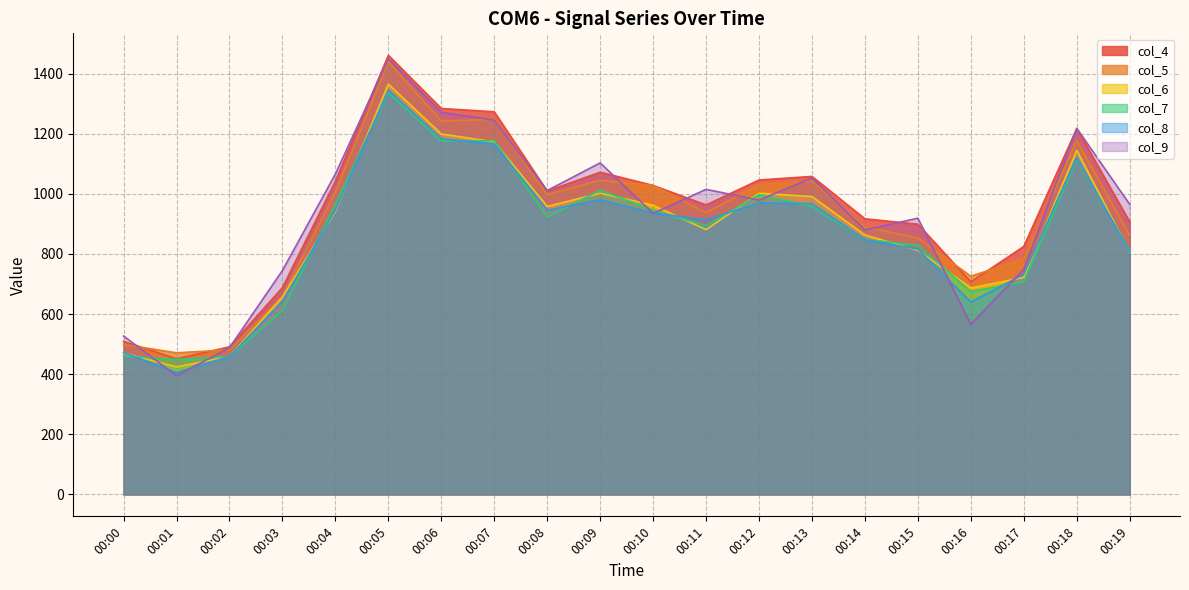

What is the difference between the highest and lowest values at 00:14?

69